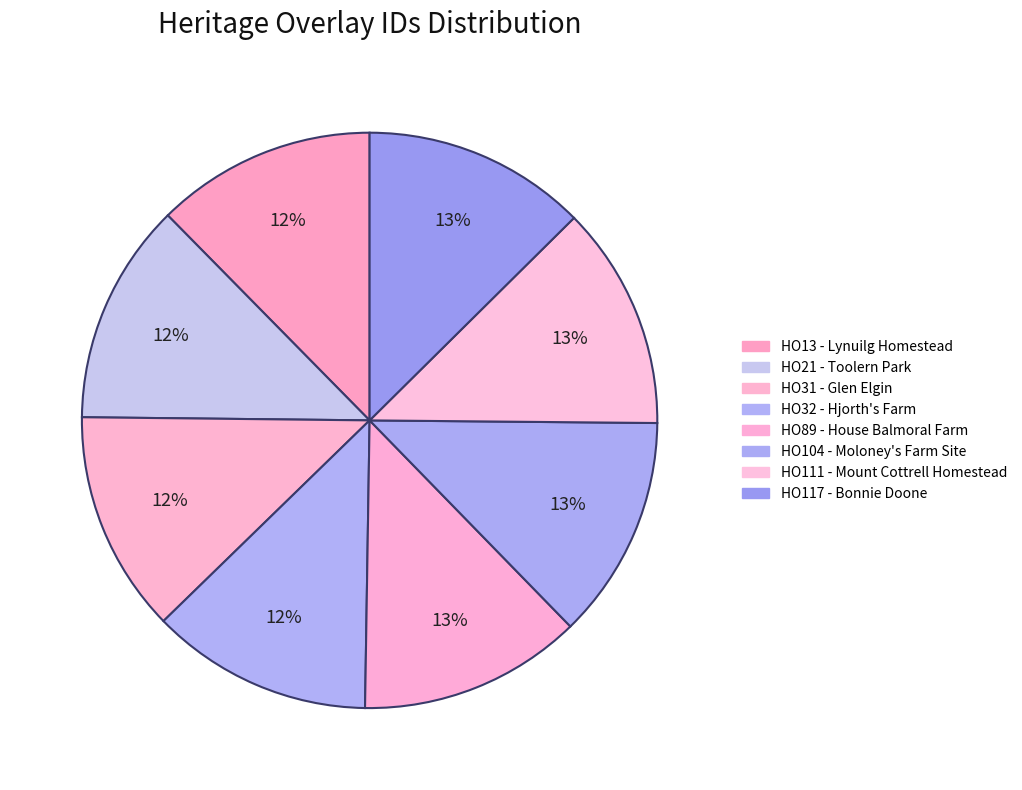

What percentage is the HO13 - Lynuilg Homestead slice, to the nearest percent?

12%